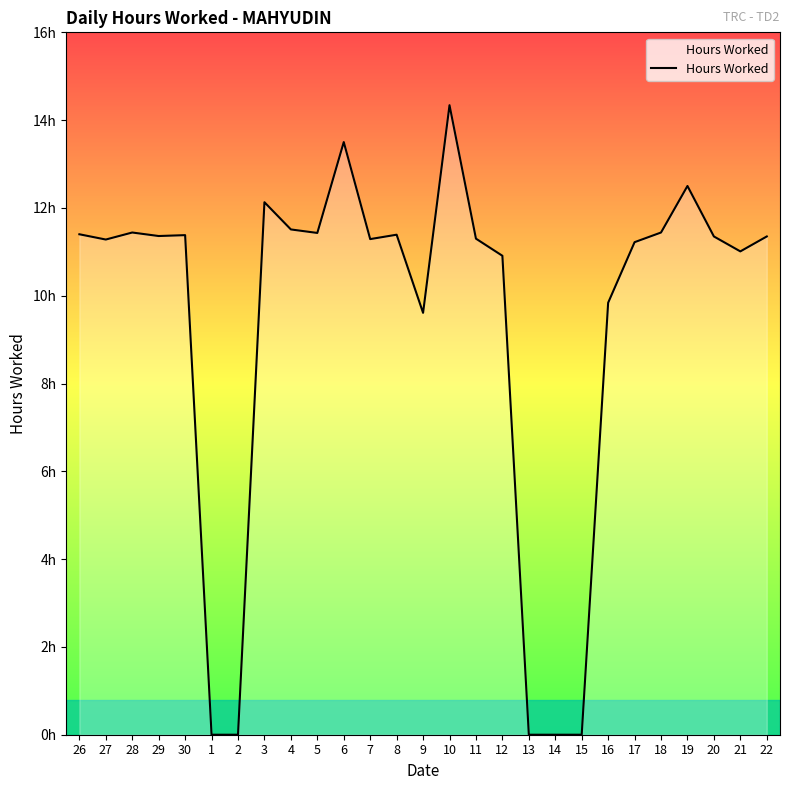

Does the chart display data point markers on the line(s)?

No